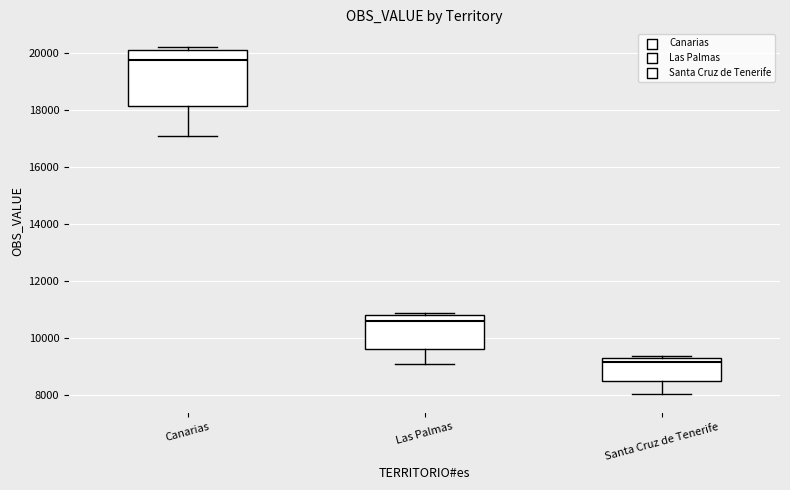

Reading left to right, read every box against the y-axis: the position of its median line, the range the box covers, and the ends of its whiskers. The values are not printed on the chart, so give them approximately, as read against the axis.

Canarias: median 19800, box 18200 to 20200, whiskers 17200 to 20200 (just above the box's upper edge)
Las Palmas: median 10600, box 9600 to 10800, whiskers 9000 to 10800
Santa Cruz de Tenerife: median 9200 (just below the box's upper edge), box 8600 to 9200, whiskers 8000 to 9400